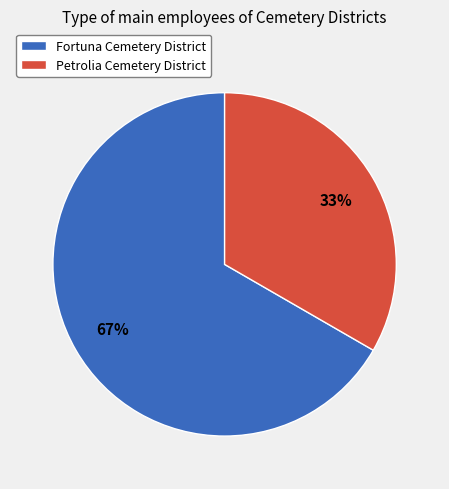

Which slice is the smallest?

Petrolia Cemetery District